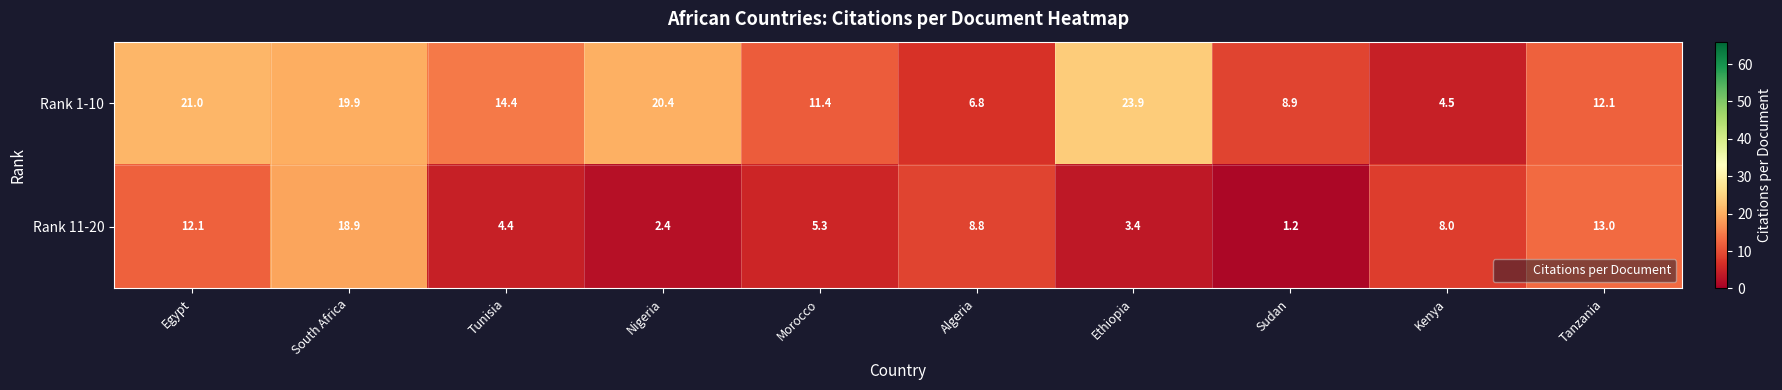

The Rank 1-10 series shows 19.0 at Tanzania. True or false?

False